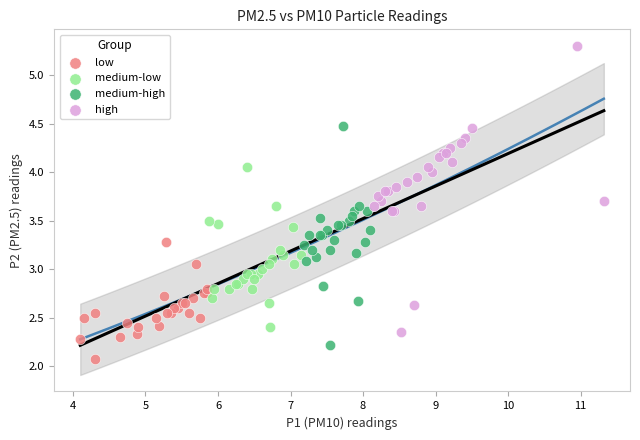

Which series reaches the maximum Y coordinate?

high